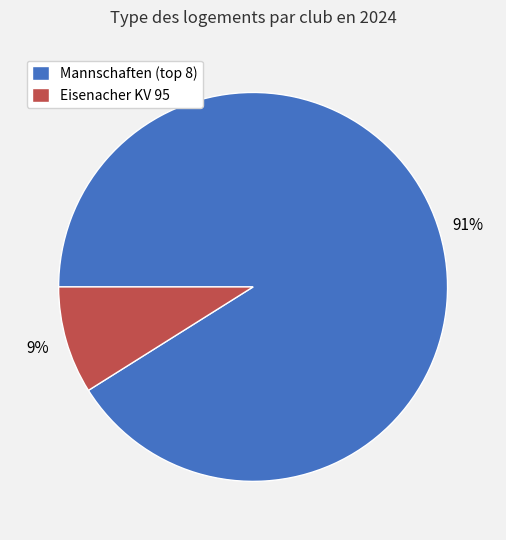

Does any single category account for the majority?

Yes